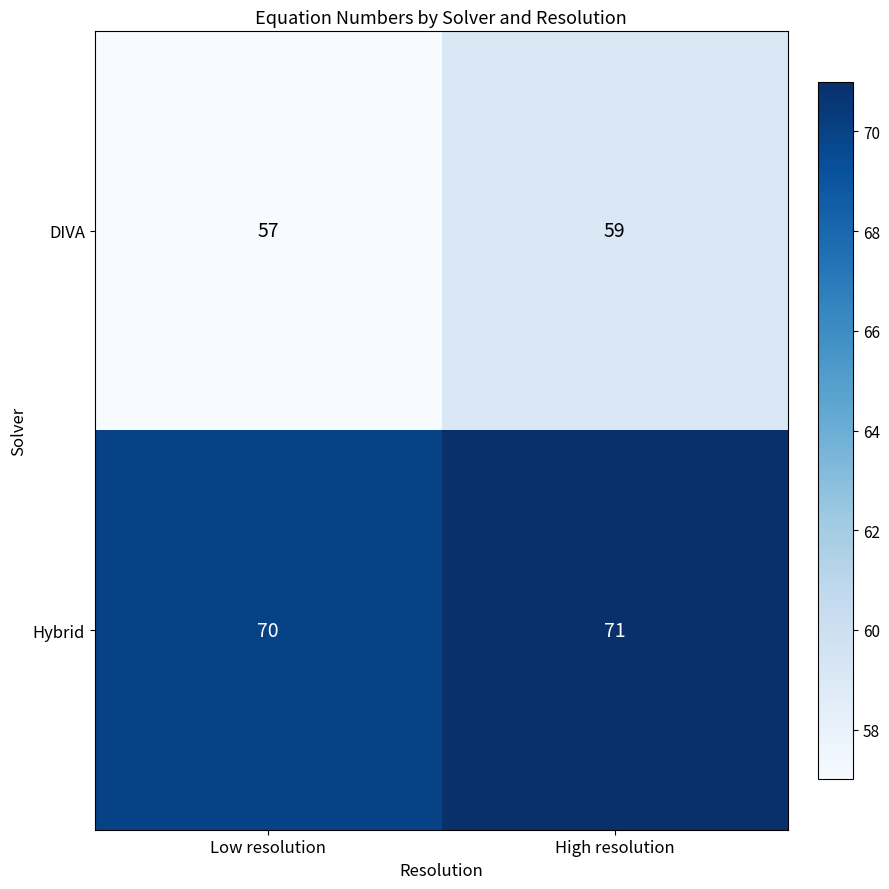

Reading left to right, transcribe all the data shown in this chart.

DIVA: Low resolution=57	High resolution=59
Hybrid: Low resolution=70	High resolution=71